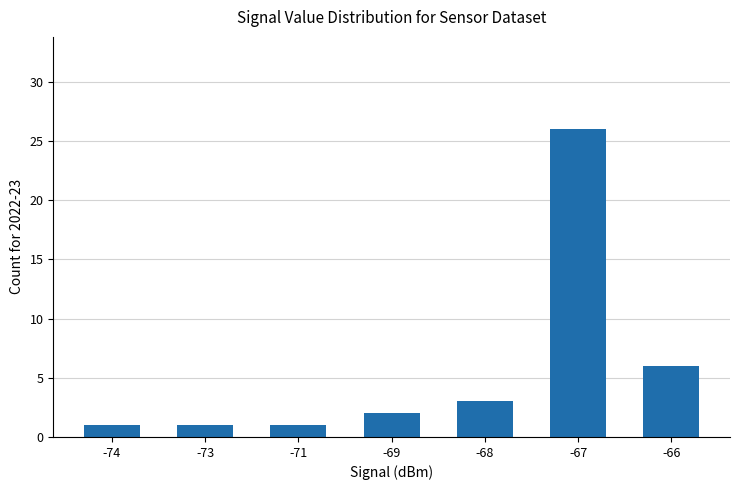

What is the smallest value displayed?

1